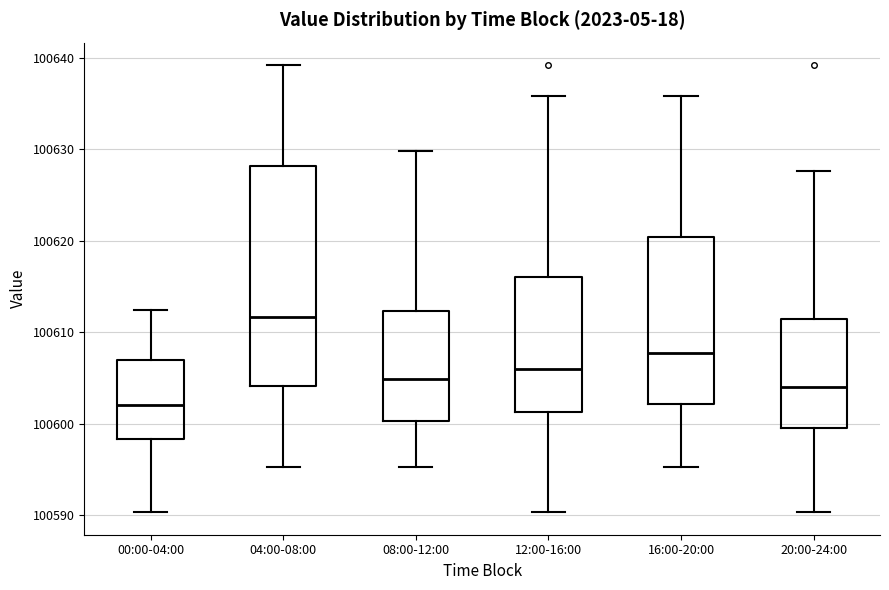

Which box's median line is the lowest?

00:00-04:00